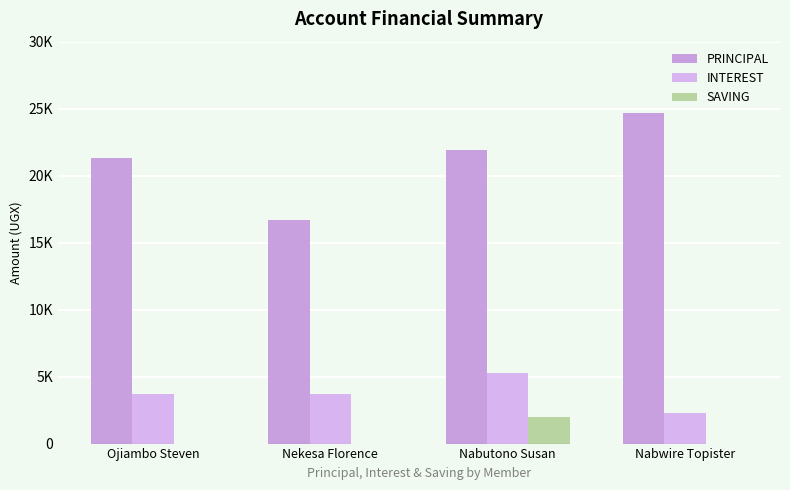

Reading left to right, transcribe all the data shown in this chart.

PRINCIPAL: 21300	16700	21900	24700
INTEREST: 3700	3700	5300	2300
SAVING: 0	0	2000	0